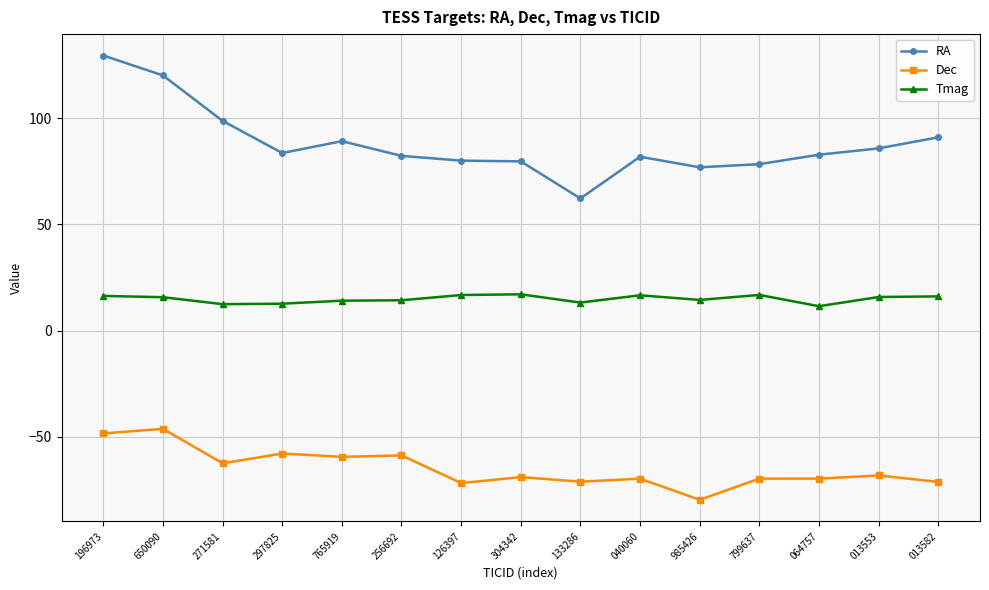

Where does the RA series first go above 82?

196973